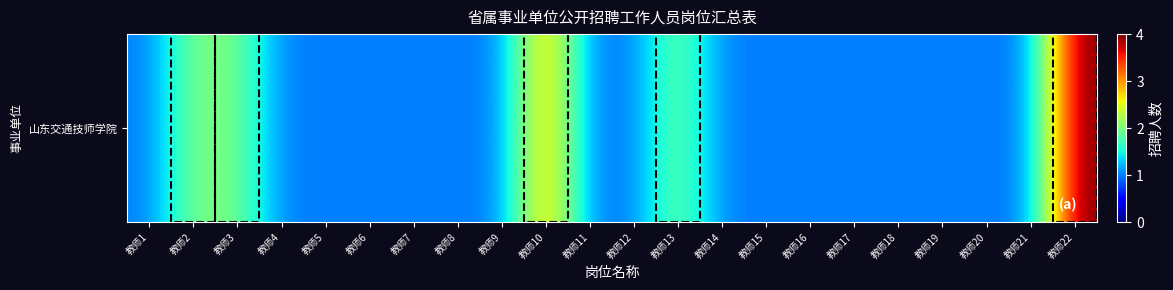

Count the number of data series in this chart.

1